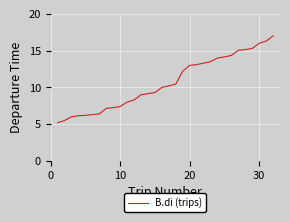

What is the sum of all values?

340.4